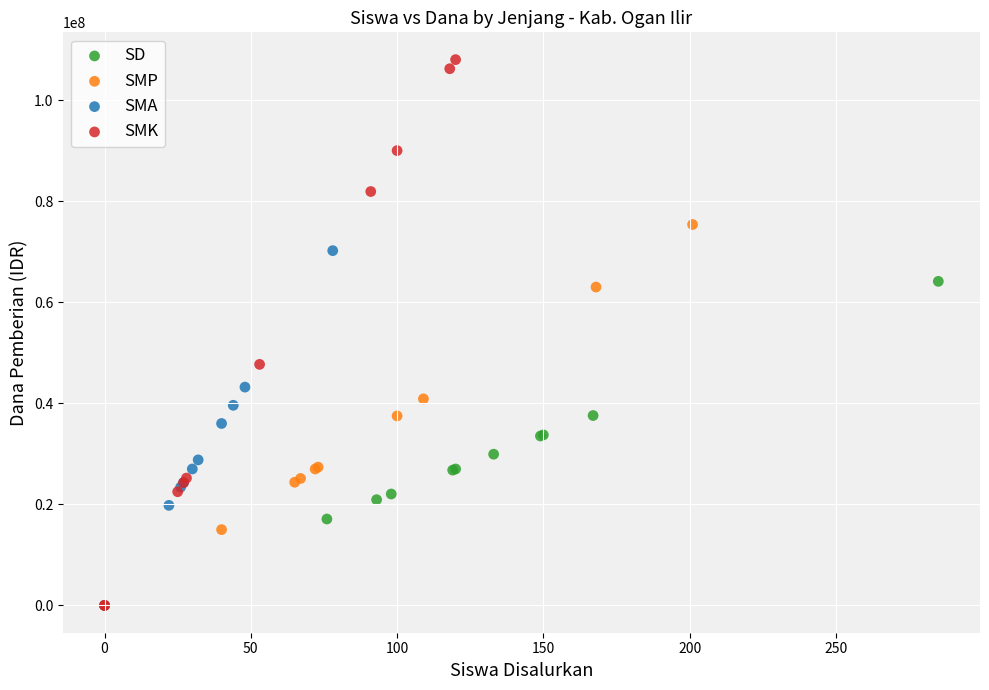

What are all the series names shown in the legend?

SD, SMP, SMA, SMK